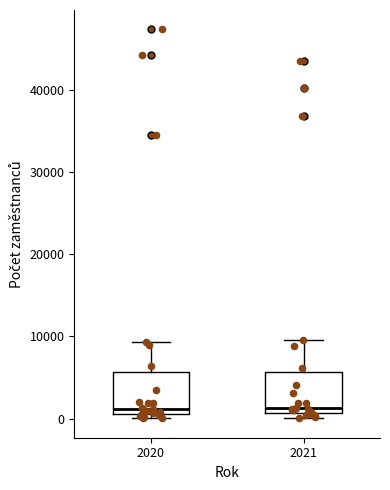

Reading left to right, transcribe this box plot: for each box, give where its median line is, the range the box spans, and where its two whiskers end, as read against the y-axis. The values are not printed on the chart, so give them approximately, as read against the axis.

2020: median 1000 (just above the box's lower edge), box 1000 to 6000, whiskers 0 to 9000
2021: median 1000 (just above the box's lower edge), box 1000 to 6000, whiskers 0 to 10000